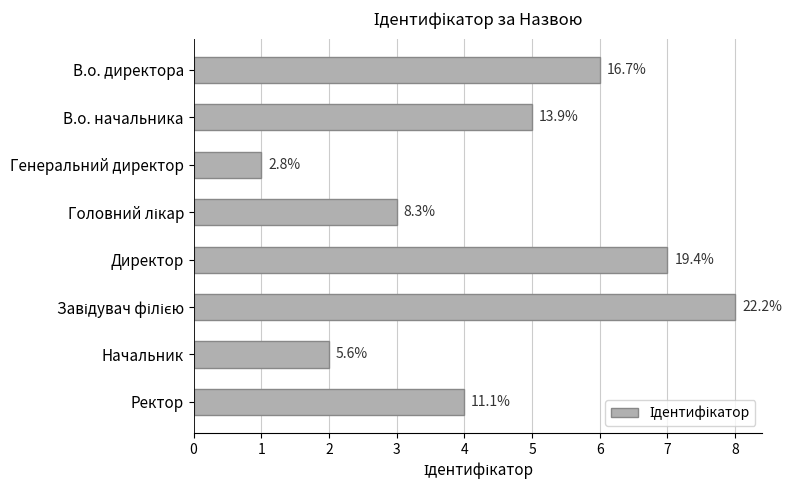

How many bars are there in total?

8